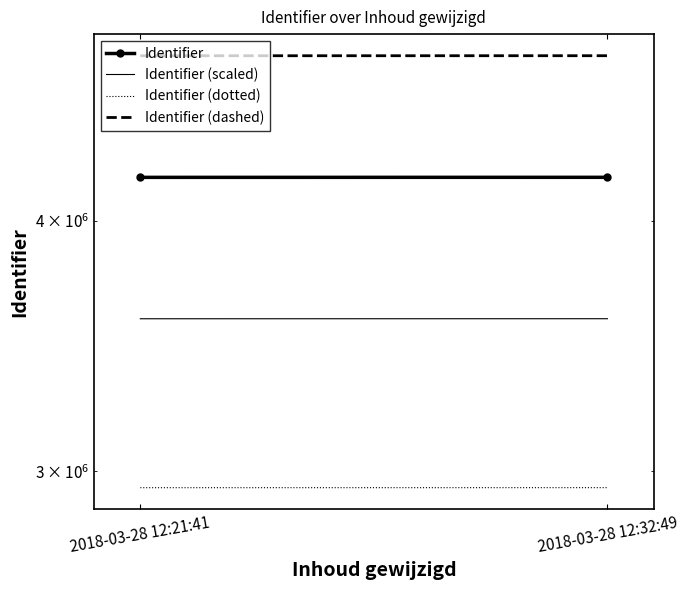

Is it true that Identifier (scaled) equals 3574440.4 at 2018-03-28 12:21:41?

True